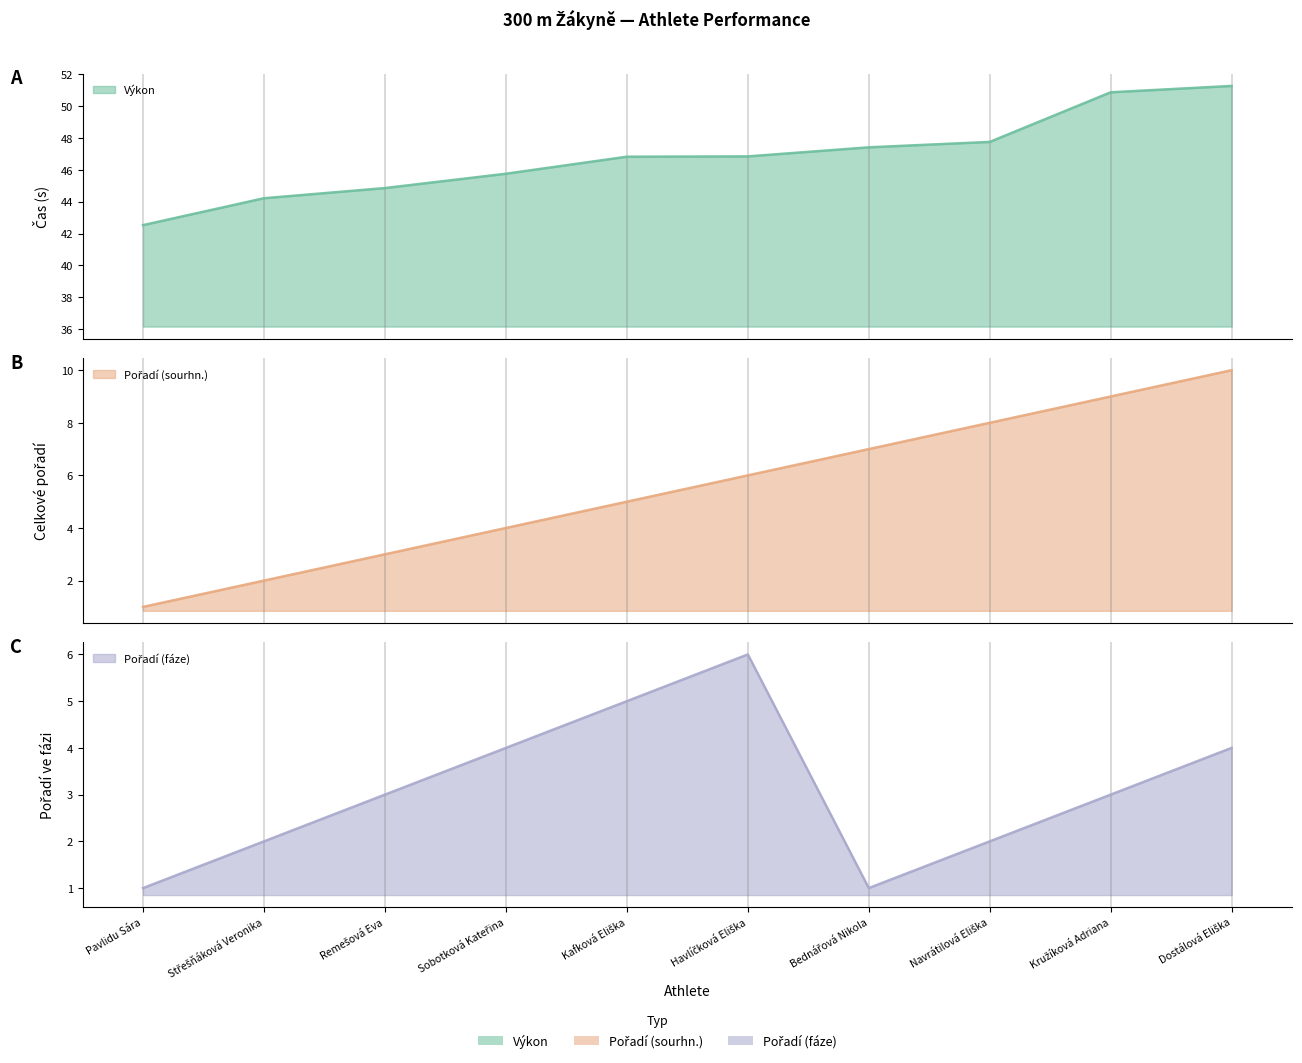

At which label is Pořadí (fáze) closest to 3?

Remešová Eva